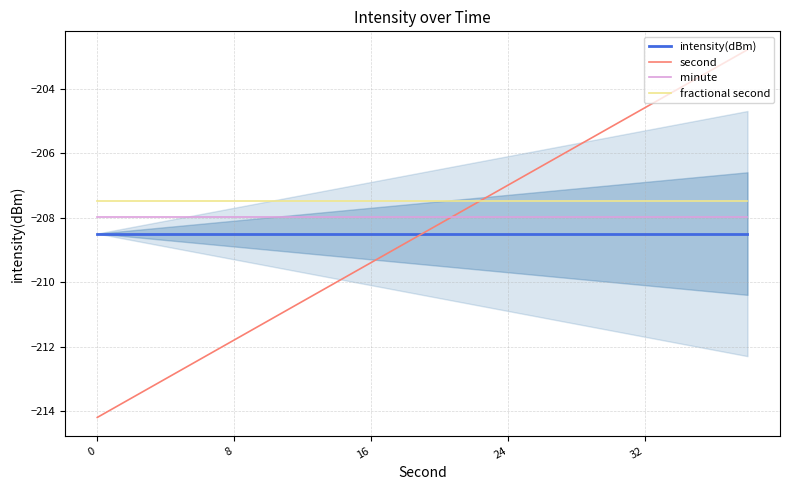

True or false: minute and intensity(dBm) intersect in this chart.

False